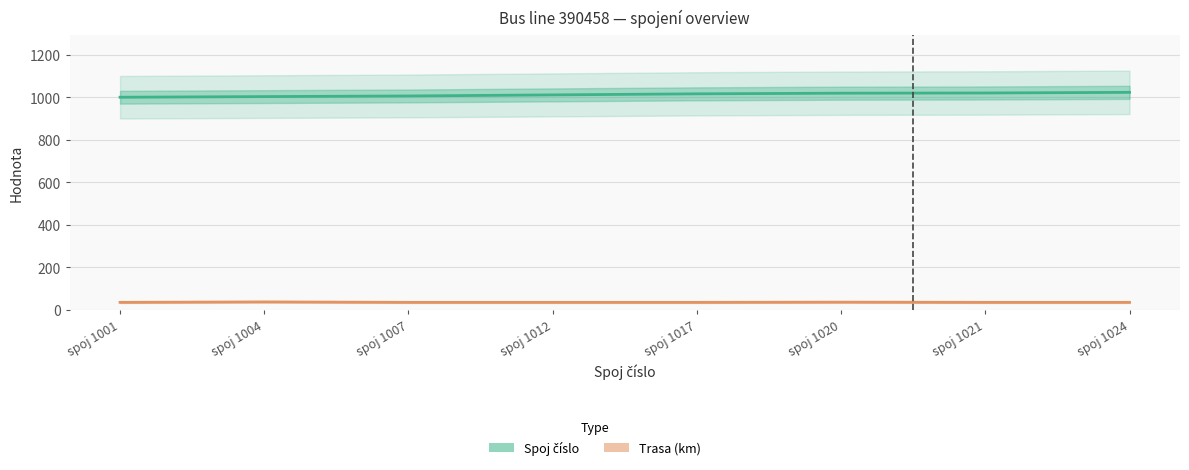

Which series has the largest total across all categories?

Spoj číslo